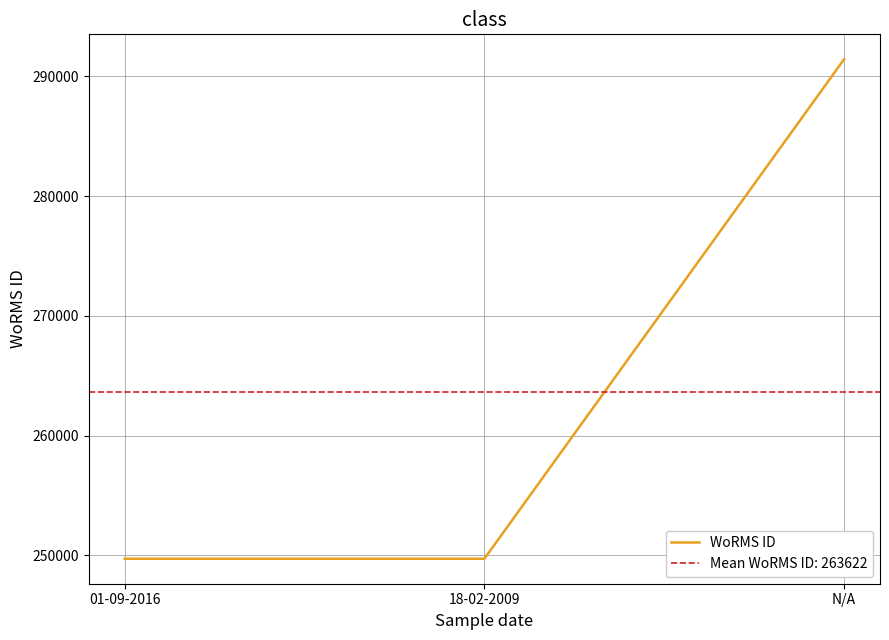

Count the values in the range 249725 to 291417.

3